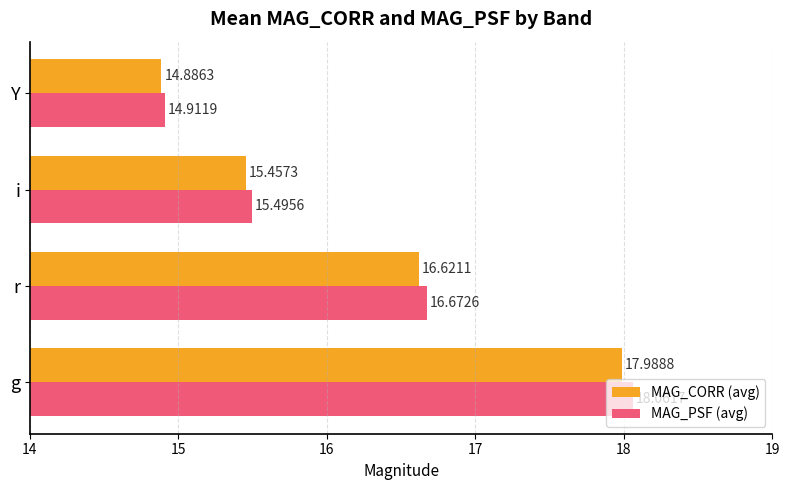

How many series are shown in this chart?

2